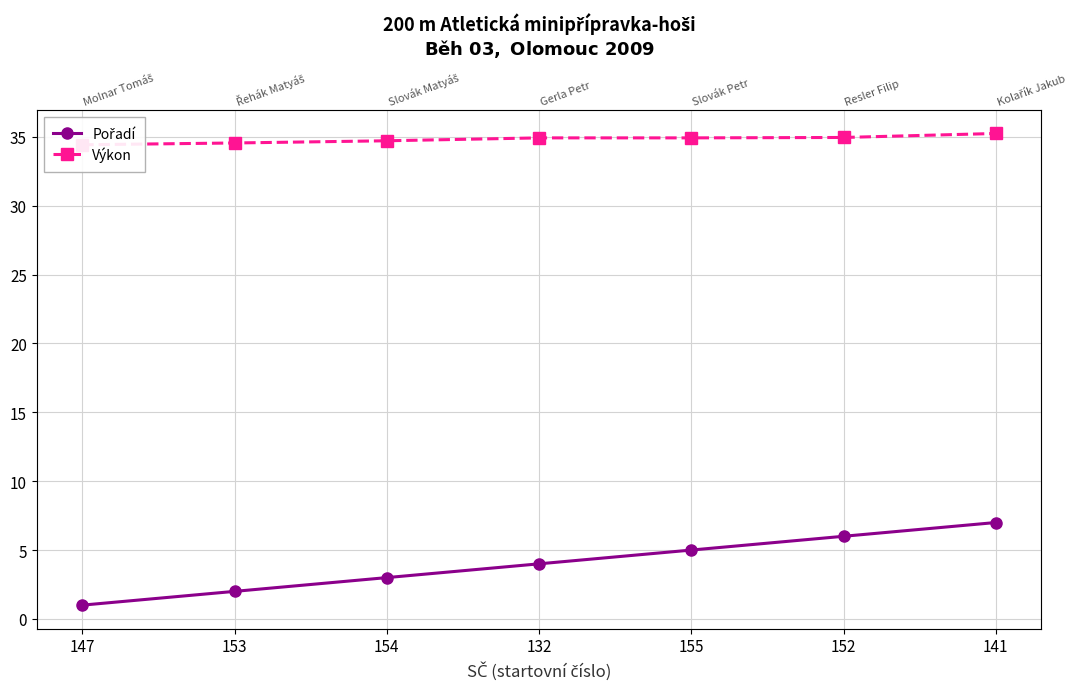

Reading right to left, what are all the values shown in this chart?

Pořadí: 141=7.0	152=6.0	155=5.0	132=4.0	154=3.0	153=2.0	147=1.0
Výkon: 141=35.2	152=35.0	155=34.9	132=34.9	154=34.7	153=34.6	147=34.4